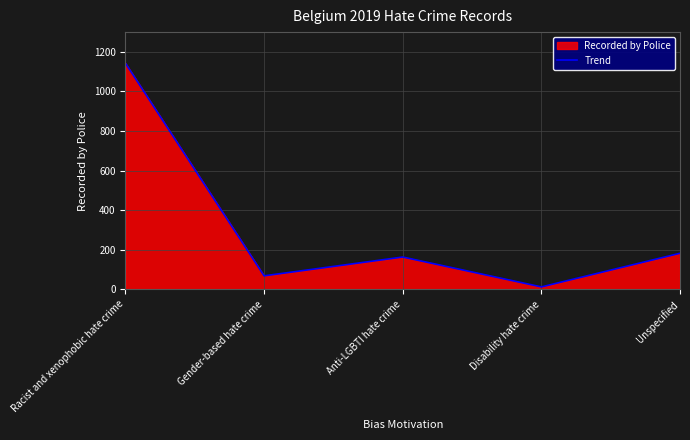

List the labels in order of value, largest first.

Racist and xenophobic hate crime, Unspecified, Anti-LGBTI hate crime, Gender-based hate crime, Disability hate crime